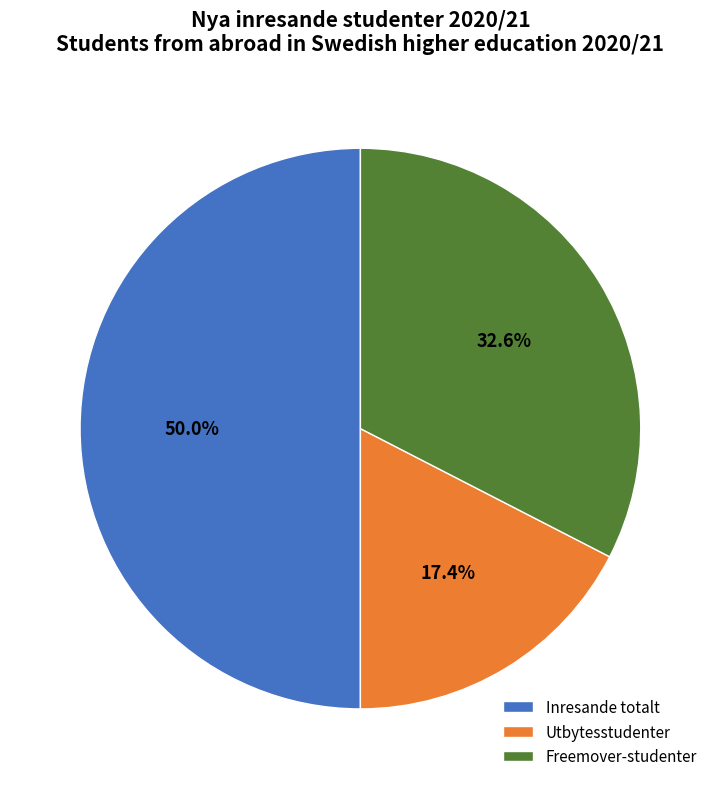

To the nearest percent, what percentage of the pie is Utbytesstudenter?

17%